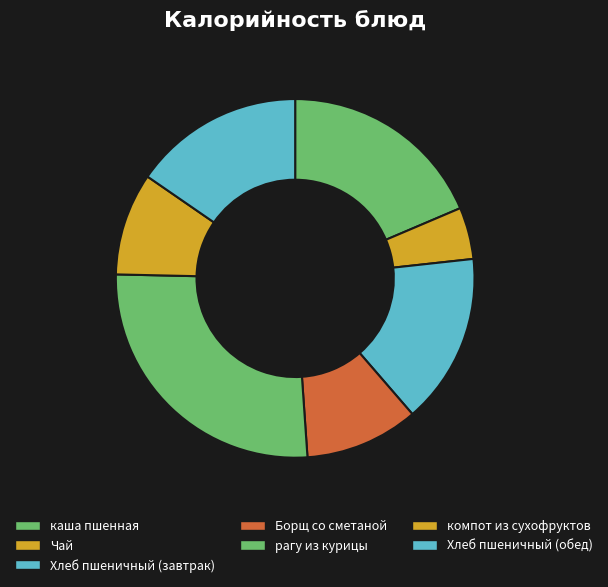

How many slices are in this pie chart?

7